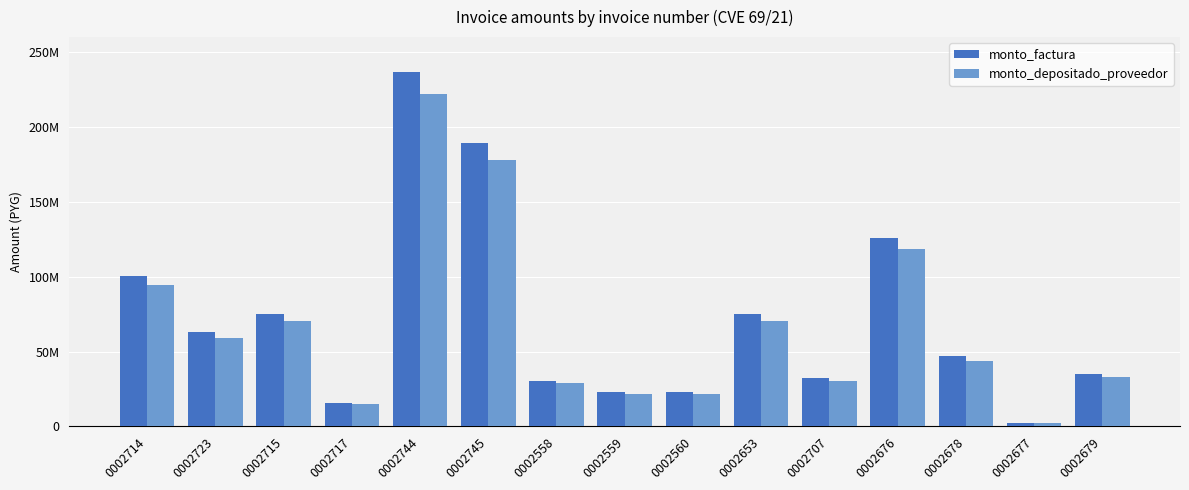

Which series has the largest total across all categories?

monto_factura